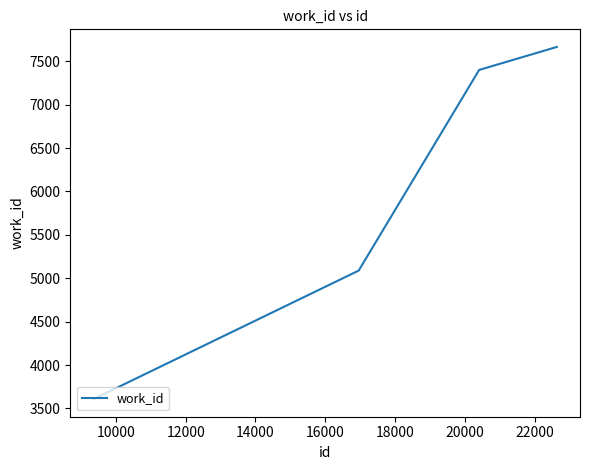

True or false: there are more than 1 points higher than both neighbors.

False